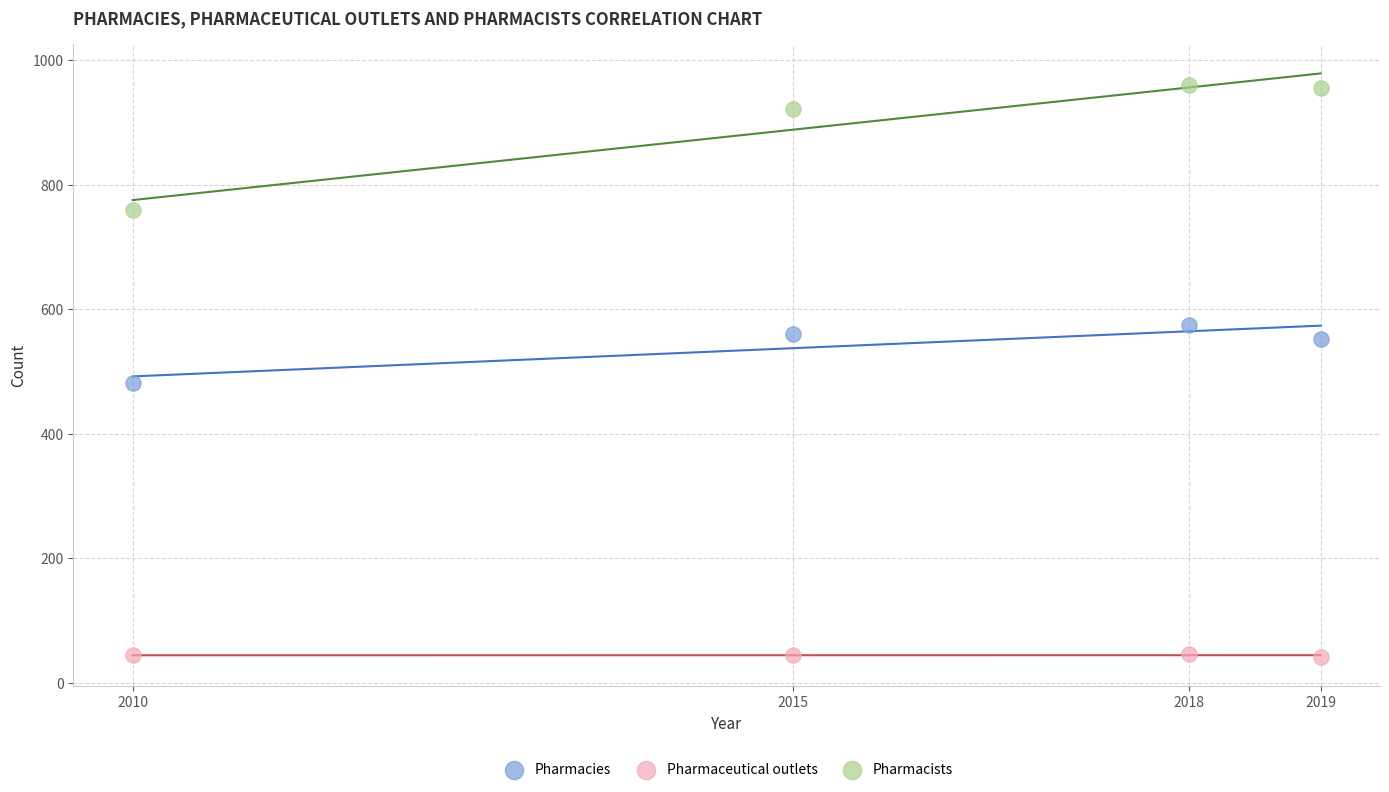

Which series has the largest Y range (max minus min)?

Pharmacists